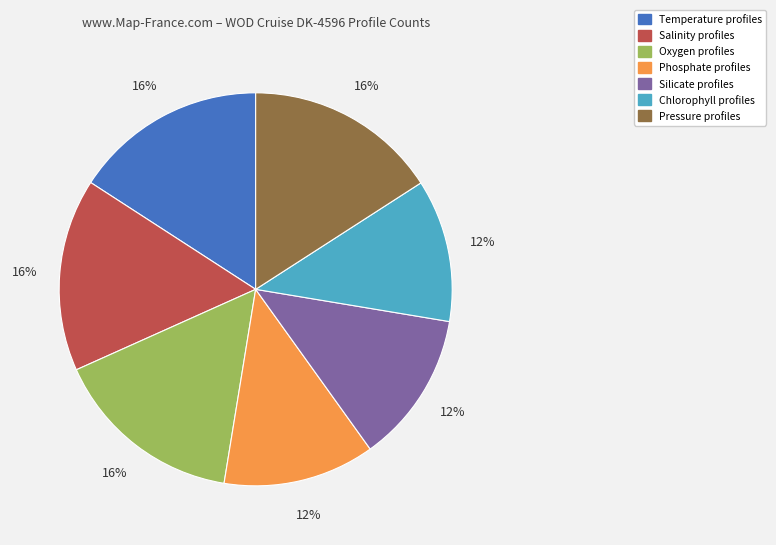

To the nearest percent, what is the average slice percentage?

14%